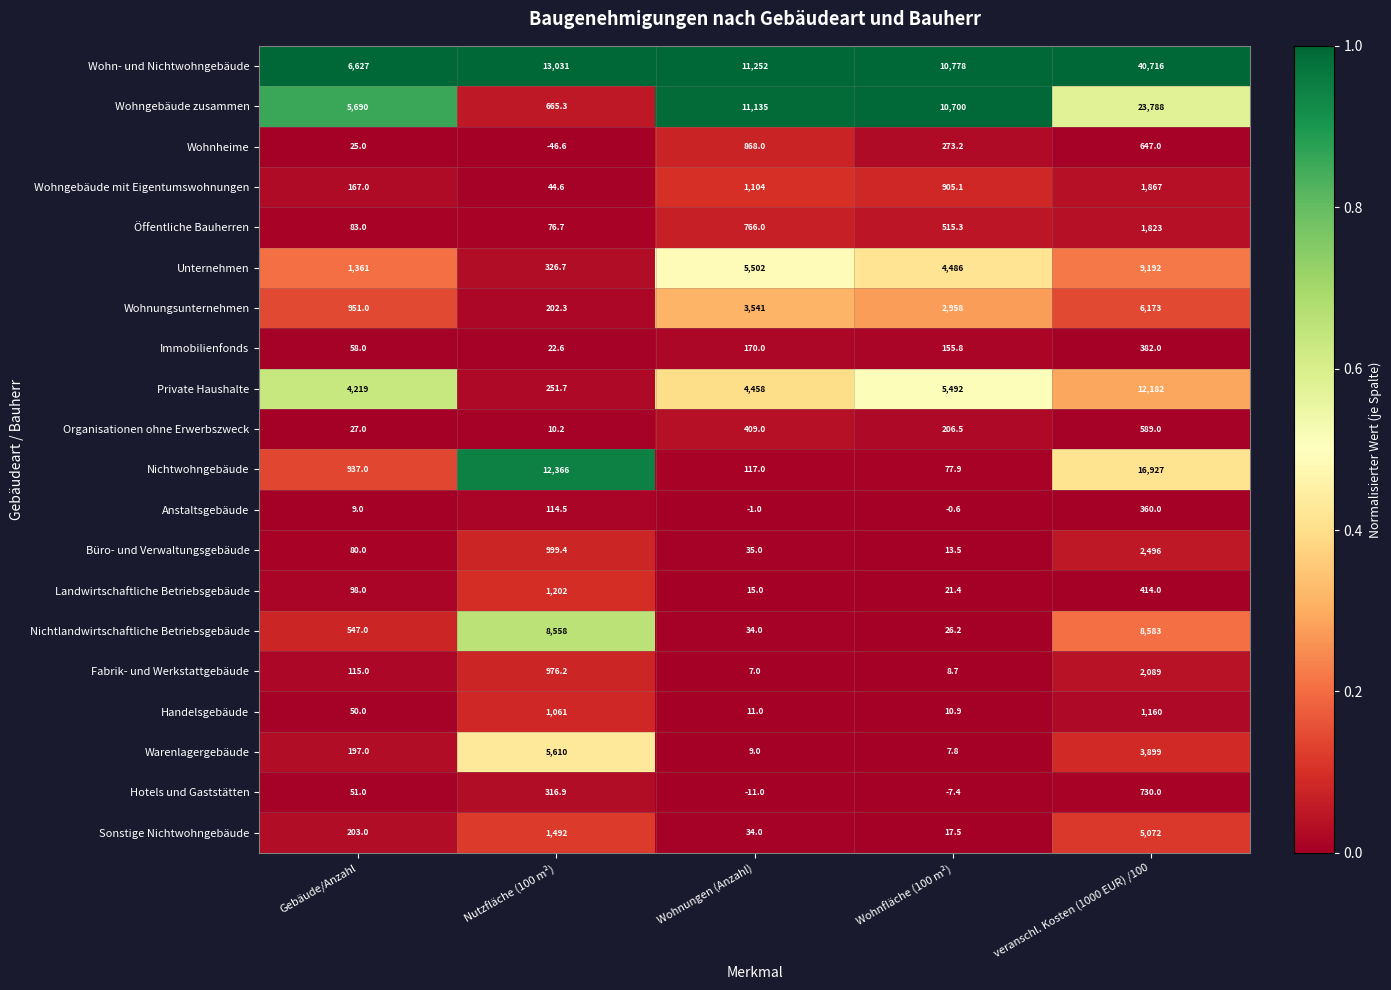

At which label does Wohngebäude mit Eigentumswohnungen first exceed 905?

Wohnungen (Anzahl)